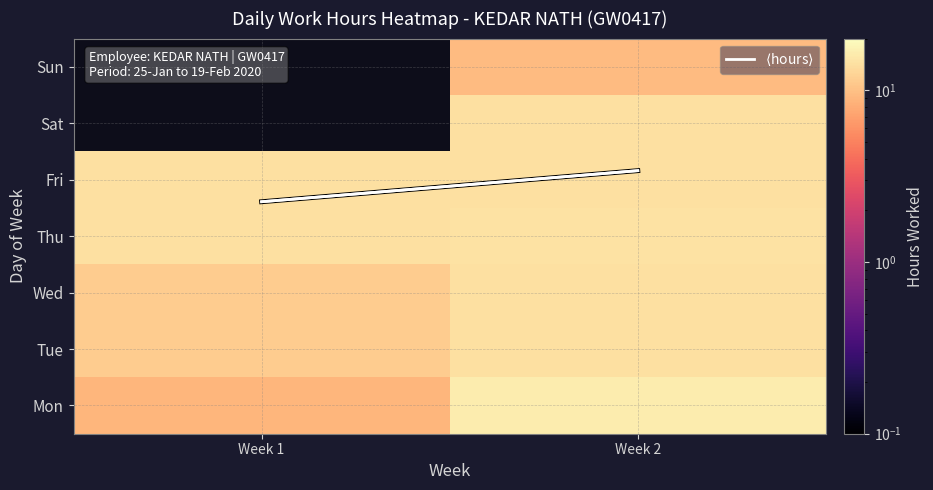

What is the average value of the Tue series?

12.8